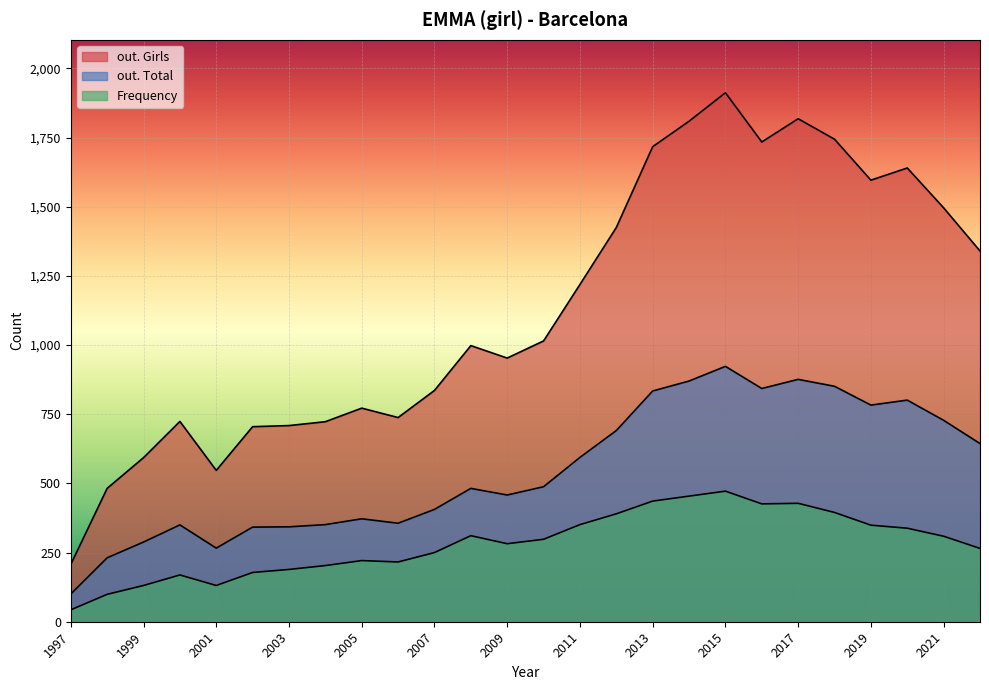

At how many categories does at least one series exceed 894?

15